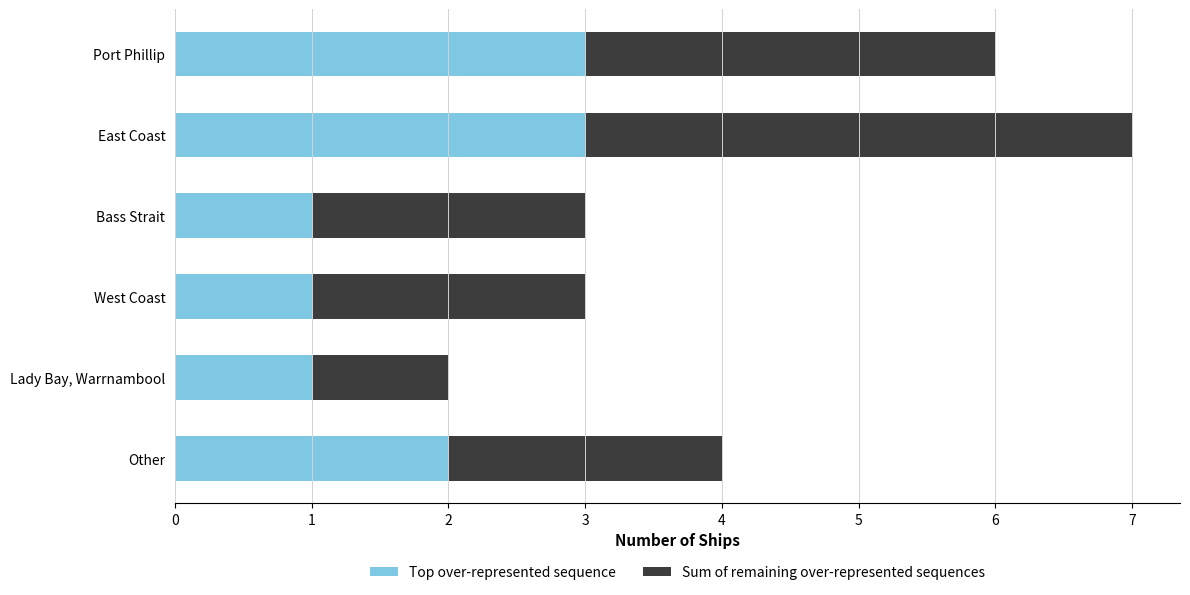

The Top over-represented sequence series shows 1 at Lady Bay, Warrnambool. True or false?

True